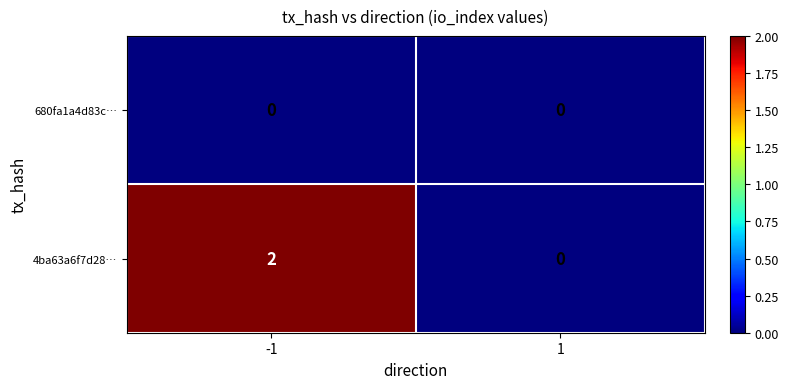

Which series has the largest range (max minus min)?

4ba63a6f7d28…